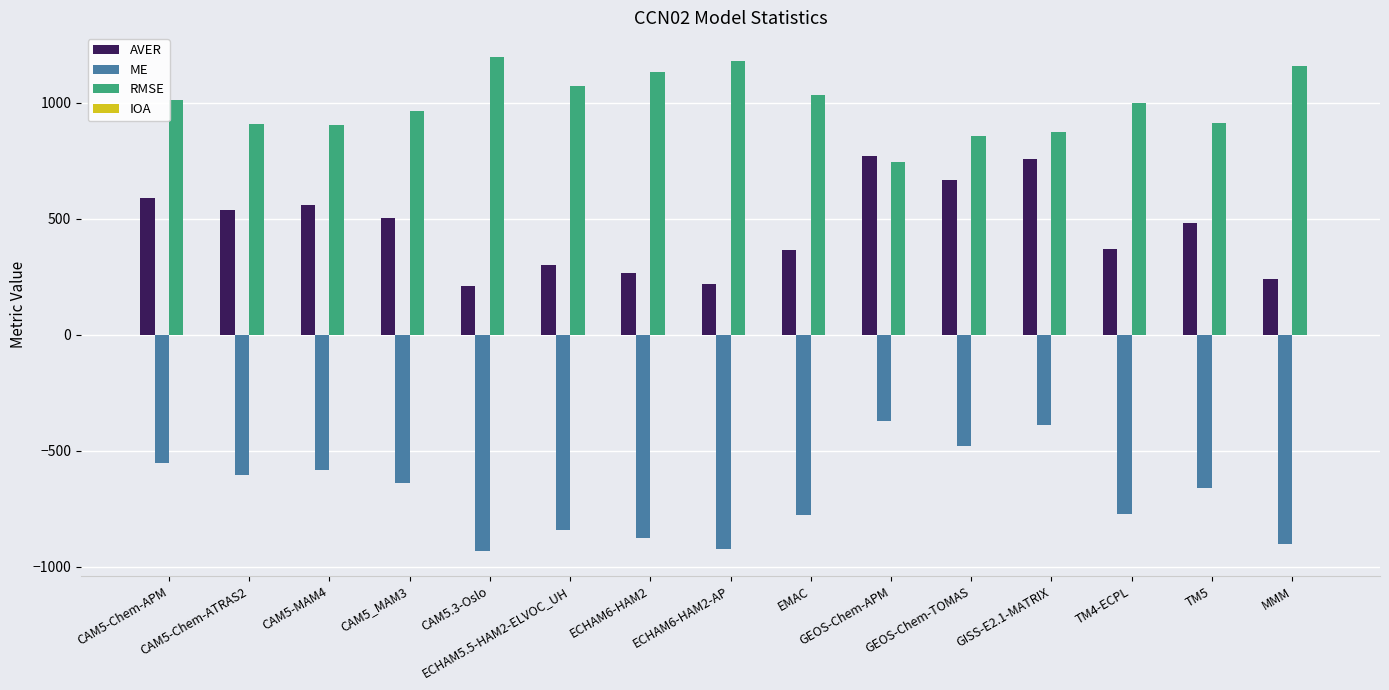

What is the maximum value shown in the chart?

1197.9